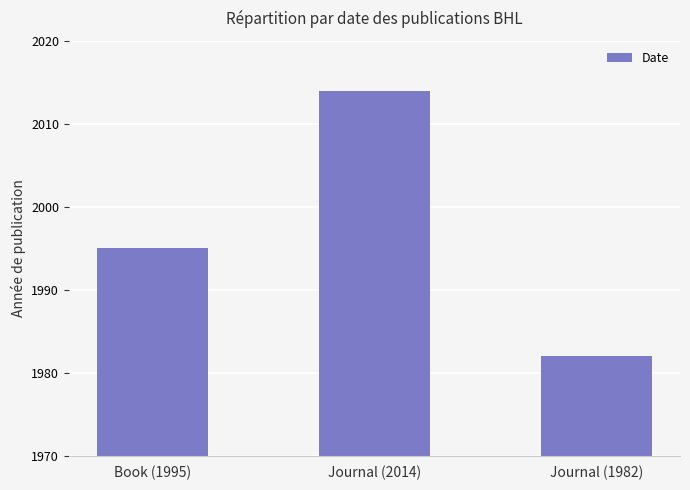

Reading left to right, list all the values displayed in this chart.

1995	2014	1982